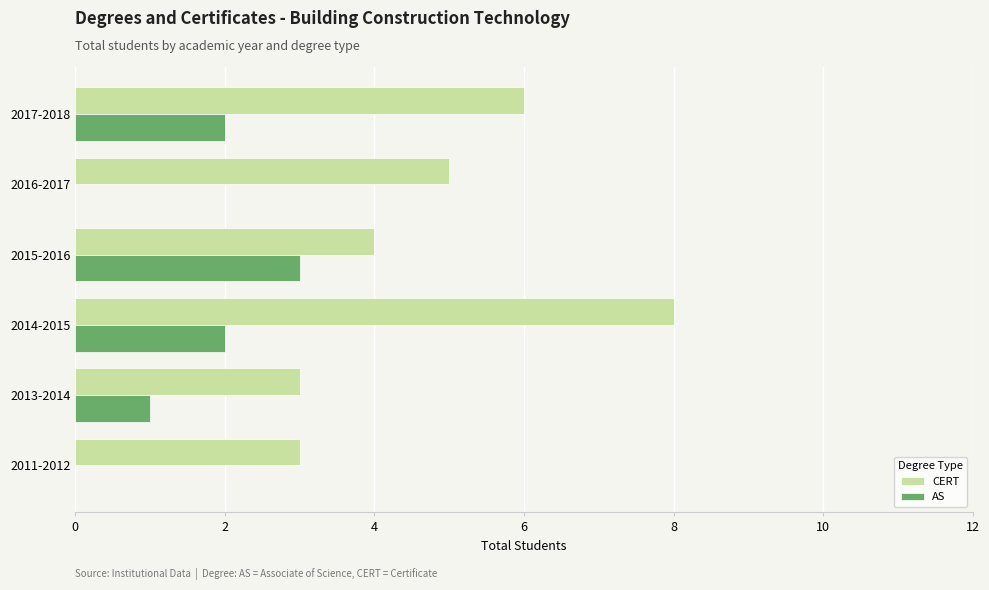

Between 2011-2012 and 2017-2018, which series saw the biggest shift?

CERT